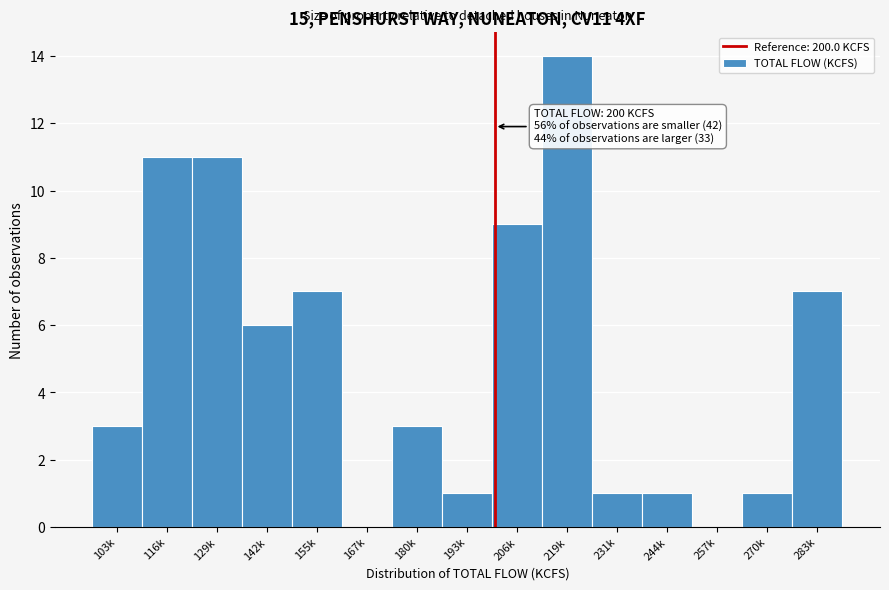

Reading left to right, list all the values displayed in this chart.

103k=3	116k=11	129k=11	142k=6	155k=7	167k=0	180k=3	193k=1	206k=9	219k=14	231k=1	244k=1	257k=0	270k=1	283k=7